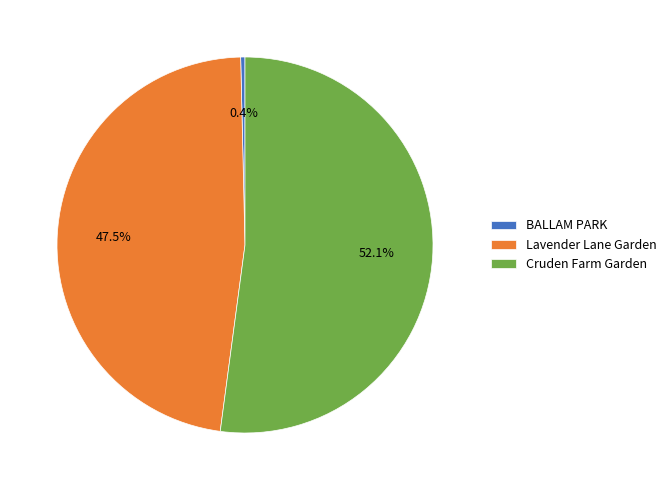

What portion of the pie excludes BALLAM PARK?

99.6%